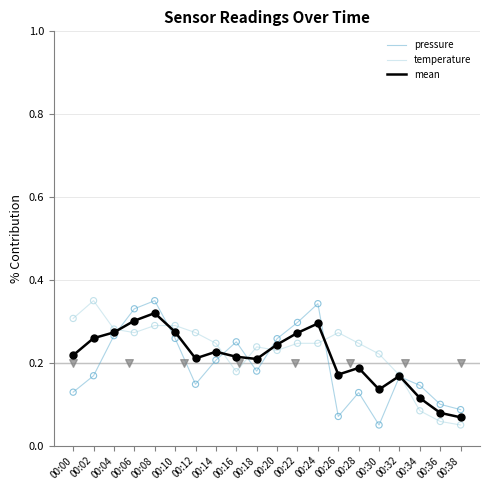

Which series contains the highest Y value?

pressure